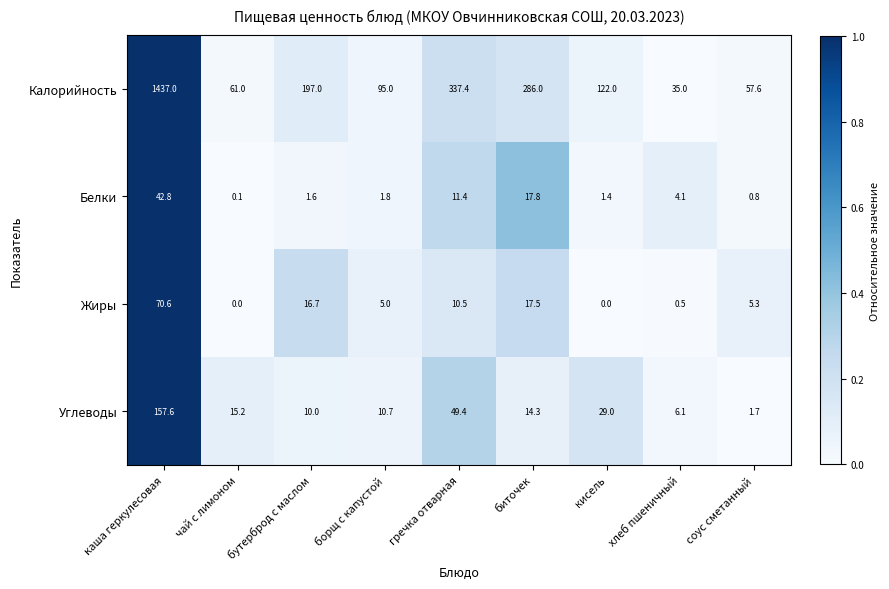

Between чай с лимоном and кисель, which series saw the biggest shift?

Калорийность